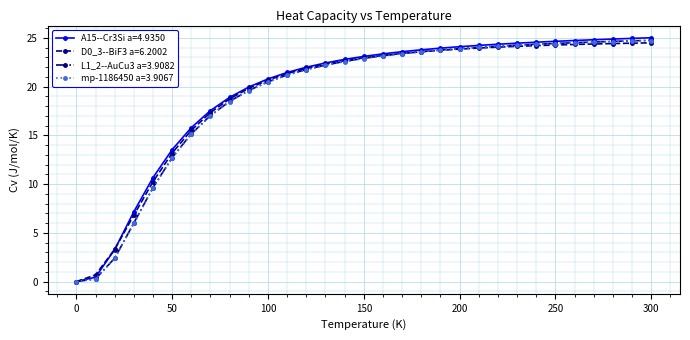

What is the difference between the maximum and minimum values in the D0_3--BiF3 a=6.2002 series?

24.5